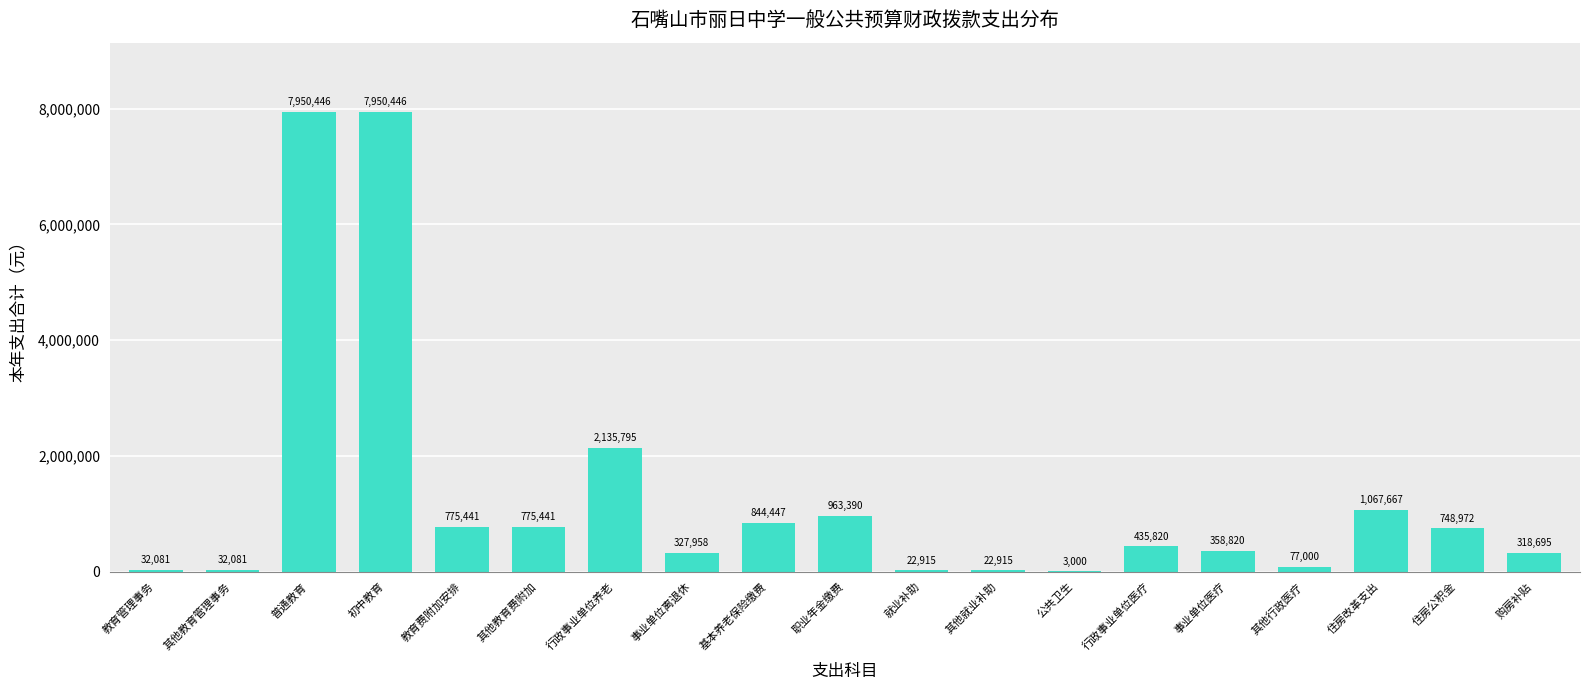

Where does the data first go above 435820?

普通教育